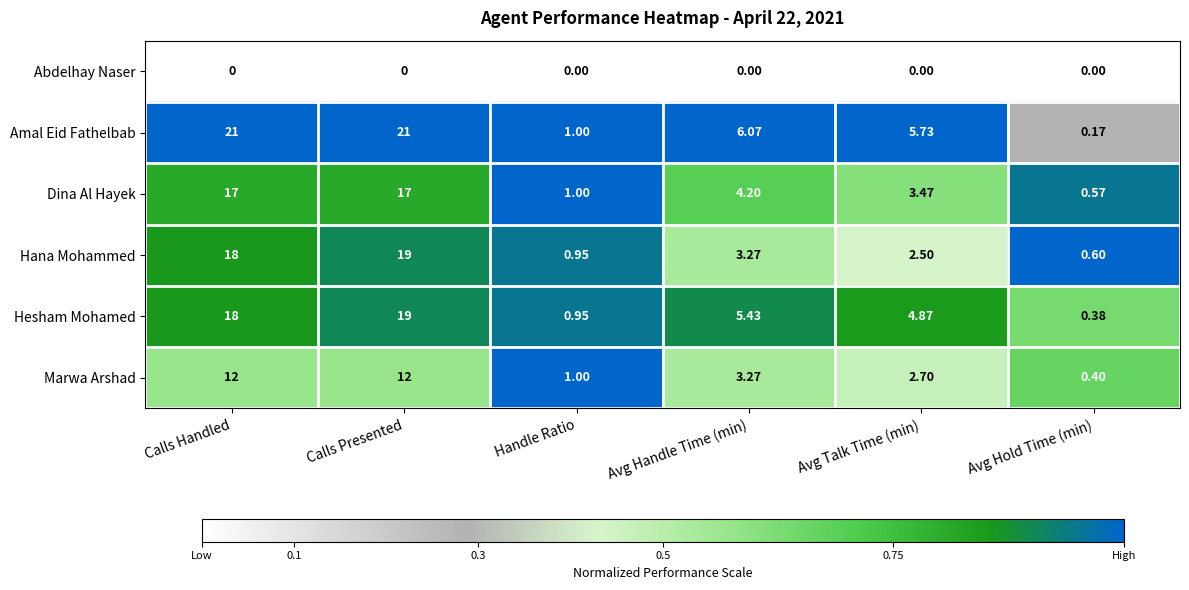

Which series has the widest spread of values?

Amal Eid Fathelbab